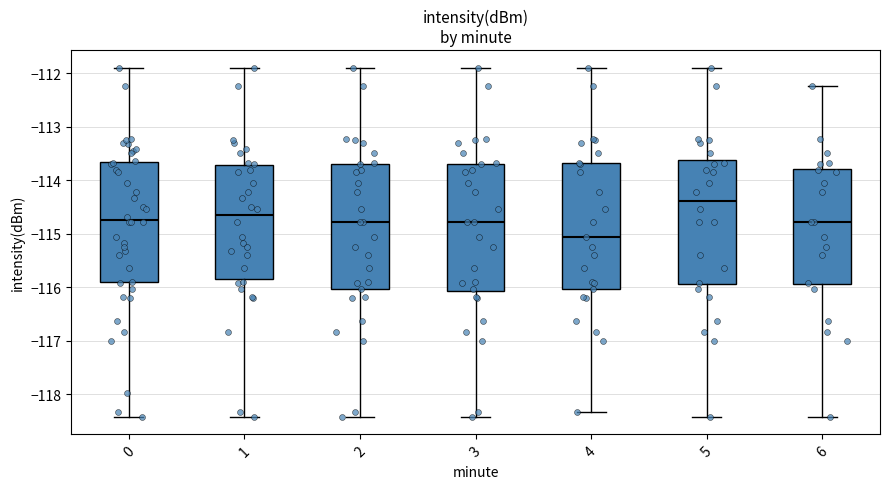

Reading left to right, transcribe this box plot: for each box, give where its median line is, the range the box spans, and where its two whiskers end, as read against the y-axis. The values are not printed on the chart, so give them approximately, as read against the axis.

0: median -114.7, box -115.9 to -113.7, whiskers -118.4 to -111.9
1: median -114.6, box -115.8 to -113.7, whiskers -118.4 to -111.9
2: median -114.8, box -116.0 to -113.7, whiskers -118.4 to -111.9
3: median -114.8, box -116.1 to -113.7, whiskers -118.4 to -111.9
4: median -115.1, box -116.0 to -113.7, whiskers -118.3 to -111.9
5: median -114.4, box -115.9 to -113.6, whiskers -118.4 to -111.9
6: median -114.8, box -115.9 to -113.8, whiskers -118.4 to -112.2